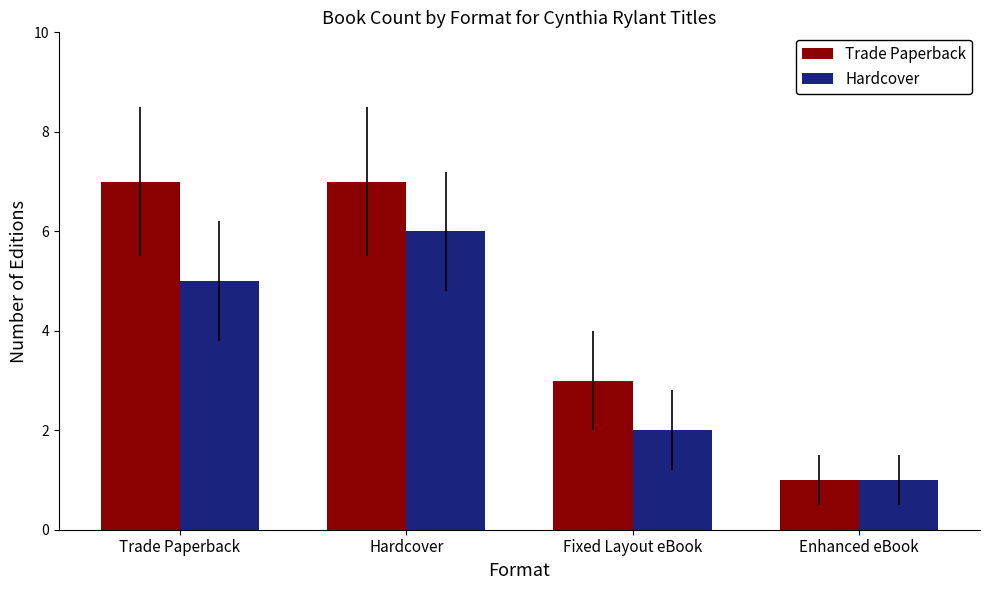

The Trade Paperback series shows 11 at Trade Paperback. True or false?

False